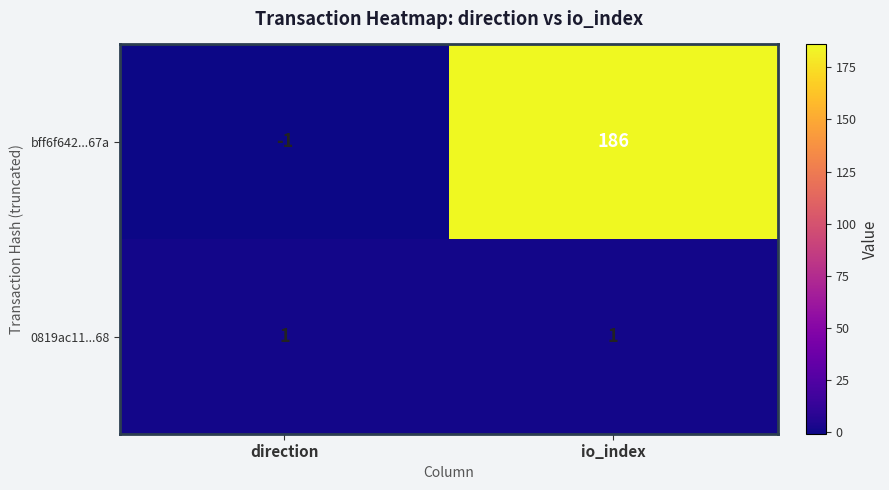

Which series has the largest total across all categories?

bff6f642...67a